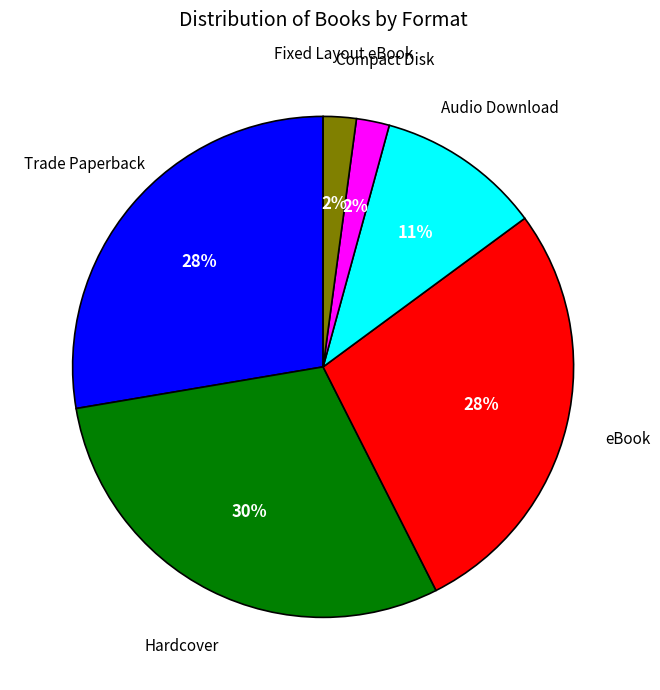

Is there any slice that represents more than half of the pie?

No